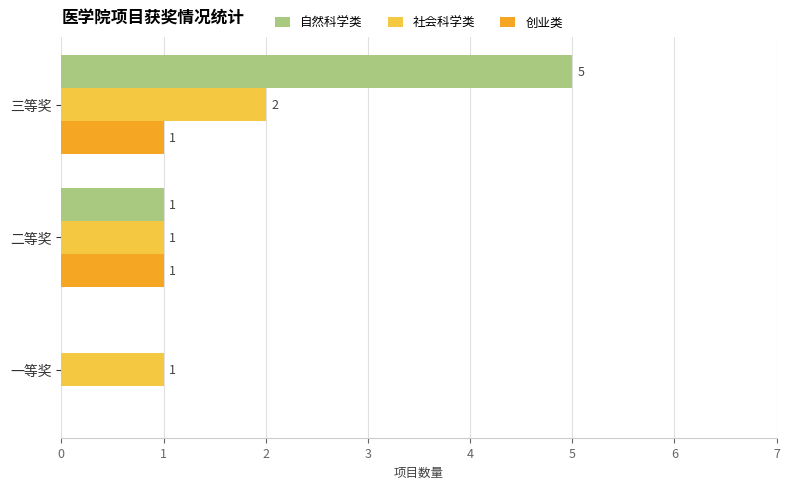

Count the 社会科学类 values in the range 1 to 2.

3